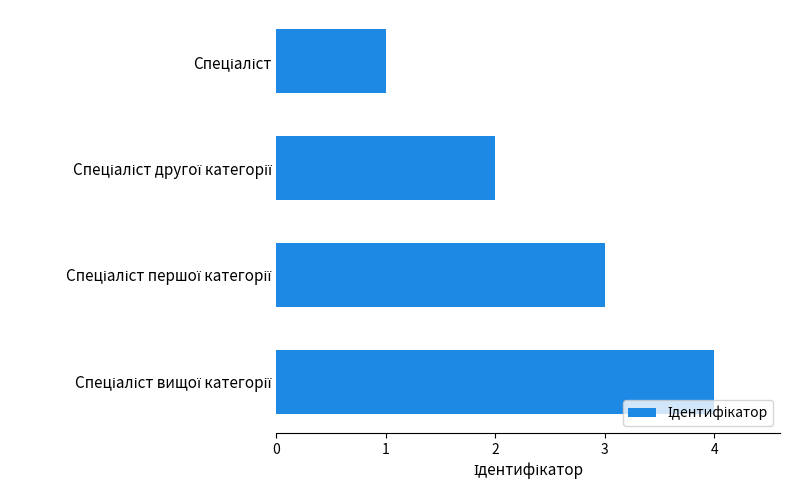

What is the sum of all values?

10